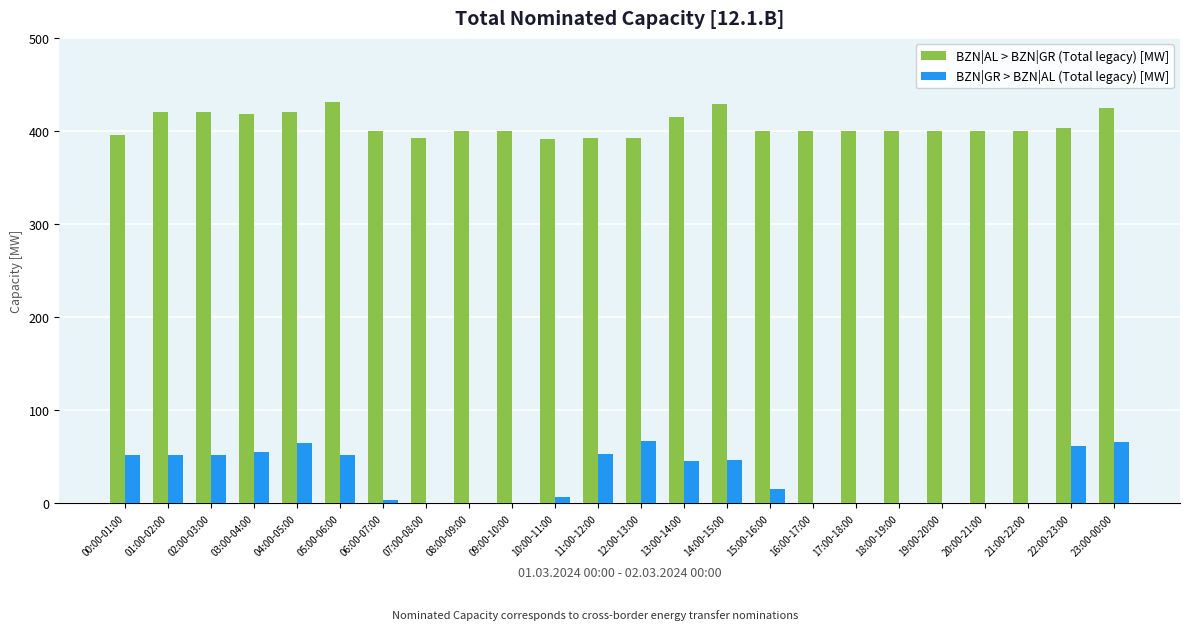

Is the value of BZN|GR > BZN|AL (Total legacy) [MW] at 21:00-22:00 greater than the value of BZN|AL > BZN|GR (Total legacy) [MW] at 22:00-23:00?

No